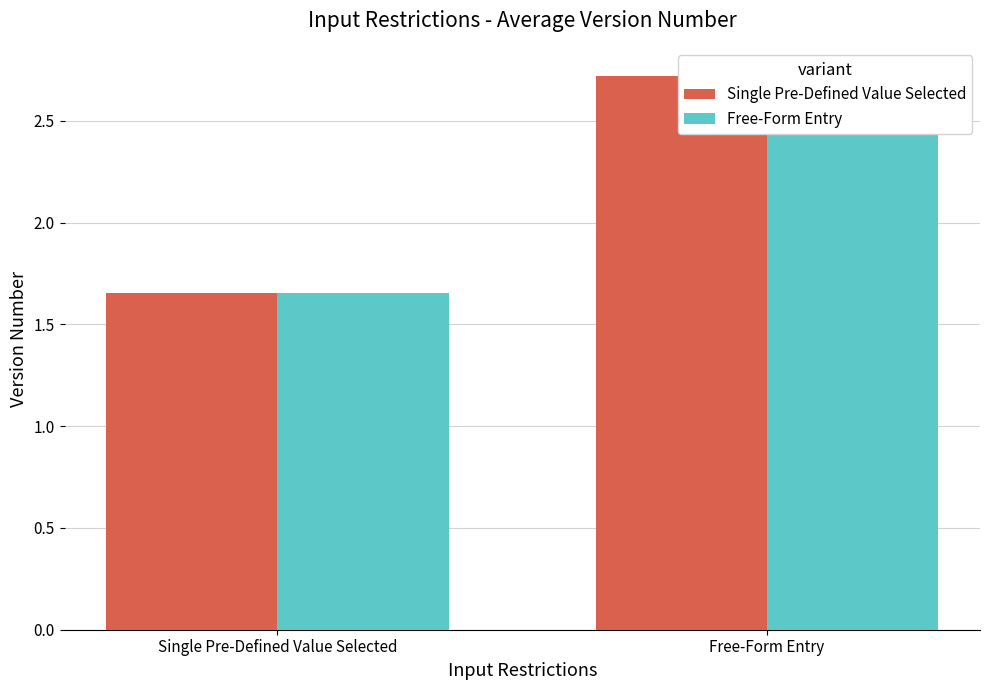

The value of Free-Form Entry at Single Pre-Defined Value Selected is 1.7. True or false?

True